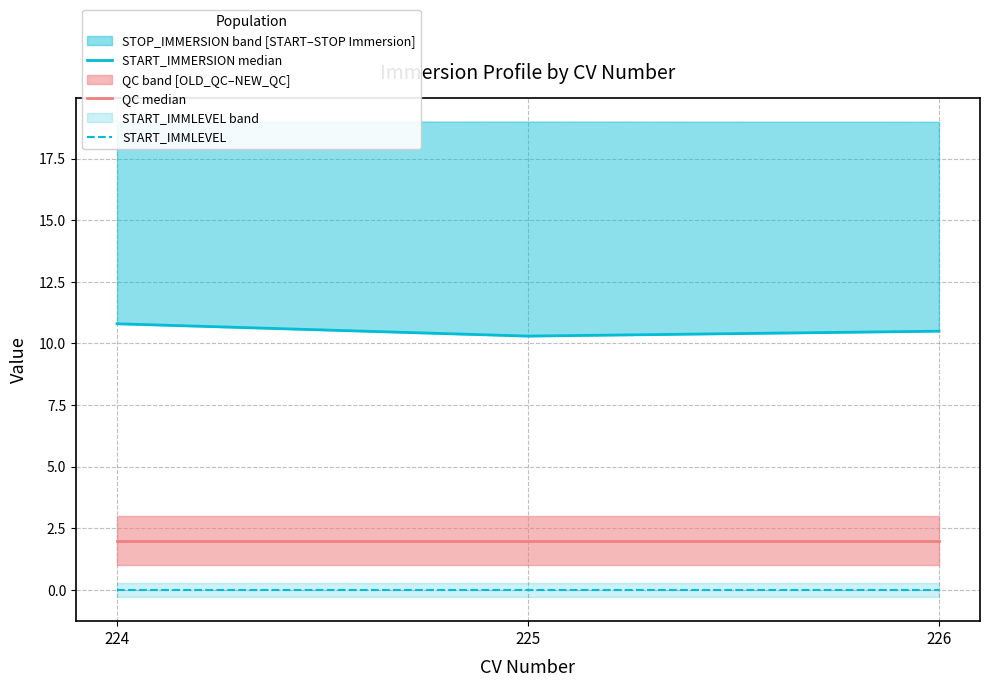

What is the difference between the START_IMMERSION median values at 226 and 224?

0.3